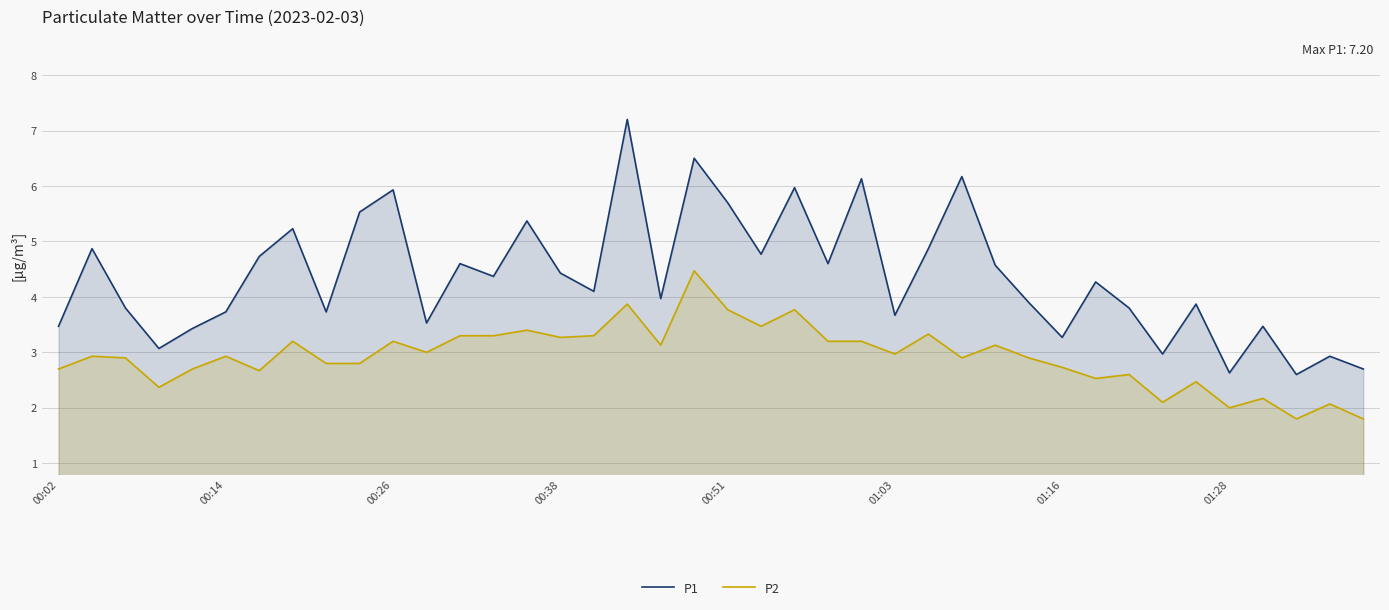

Does the chart display data point markers on the line(s)?

No